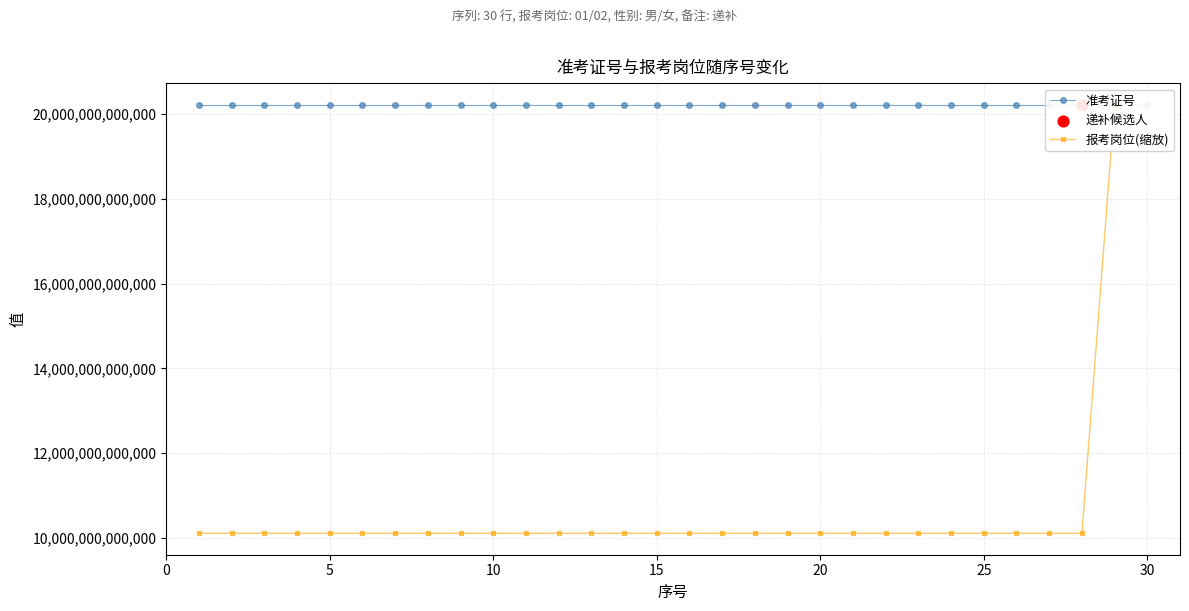

At how many categories does at least one series exceed 19959323225280?

30